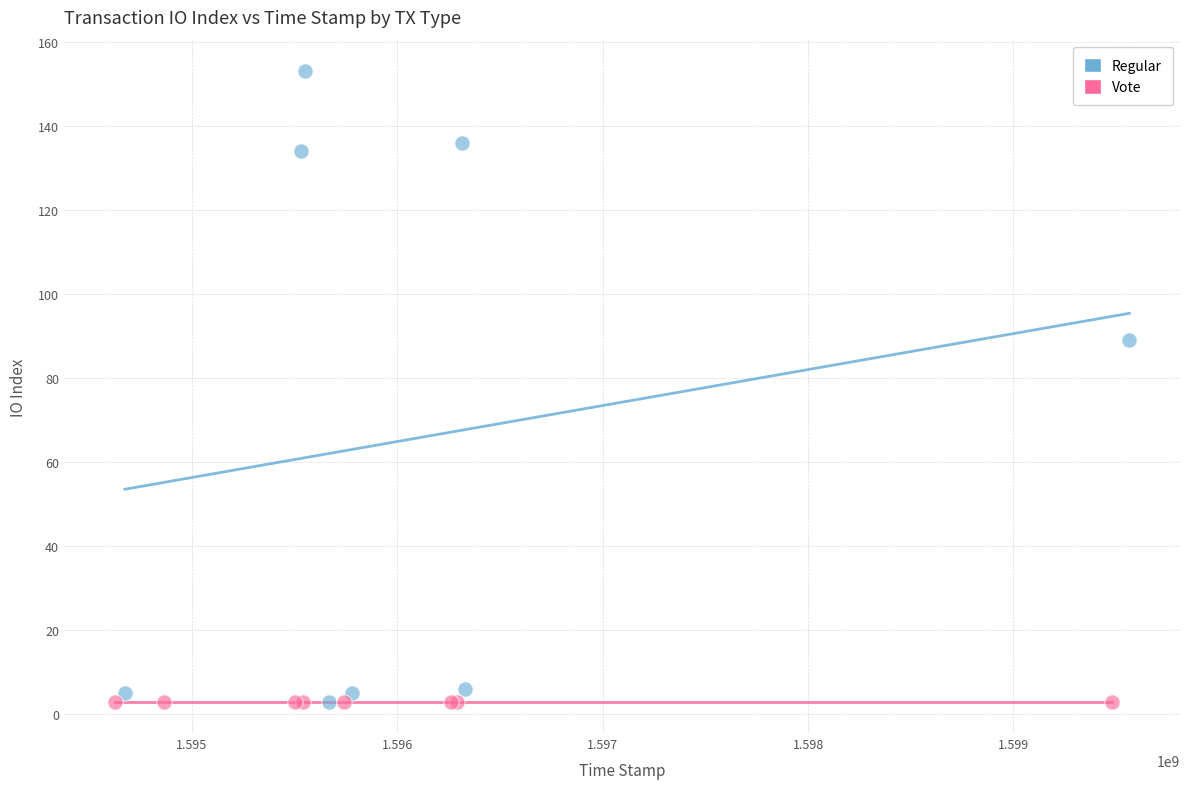

Which series reaches the maximum Y coordinate?

Regular